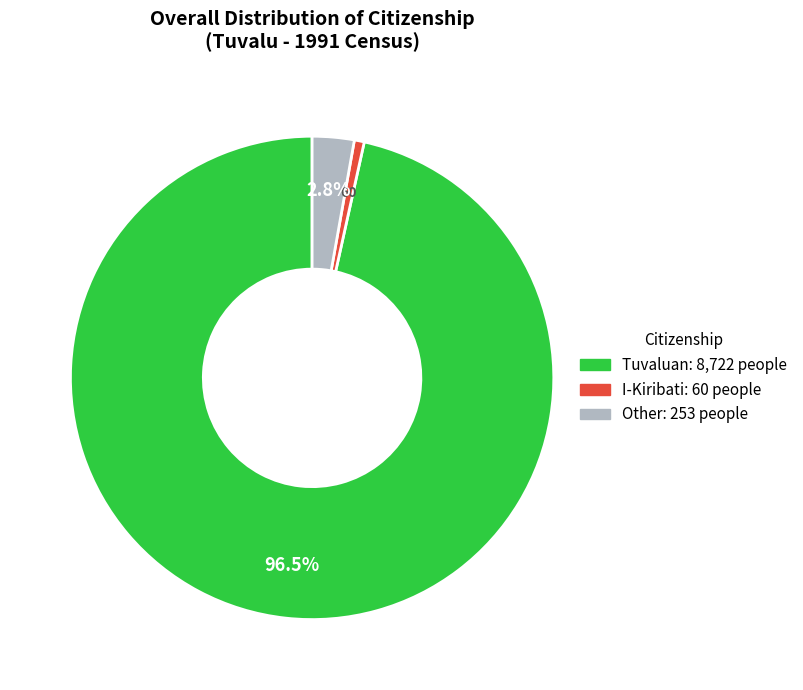

To the nearest percent, what is the difference between the Tuvaluan and Other slice percentages?

94%